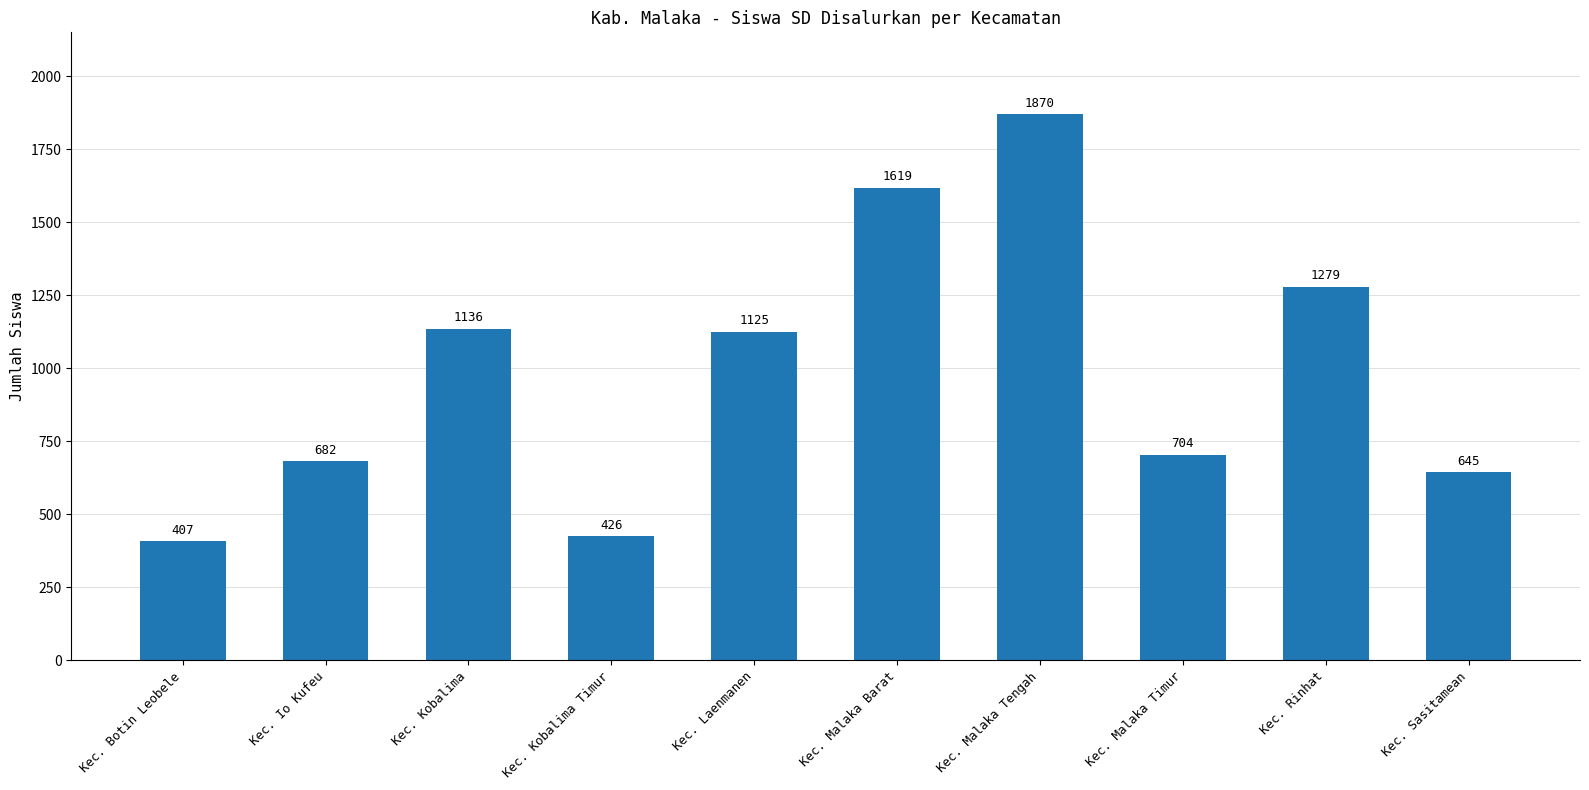

Between Kec. Io Kufeu and Kec. Rinhat, which is larger?

Kec. Rinhat